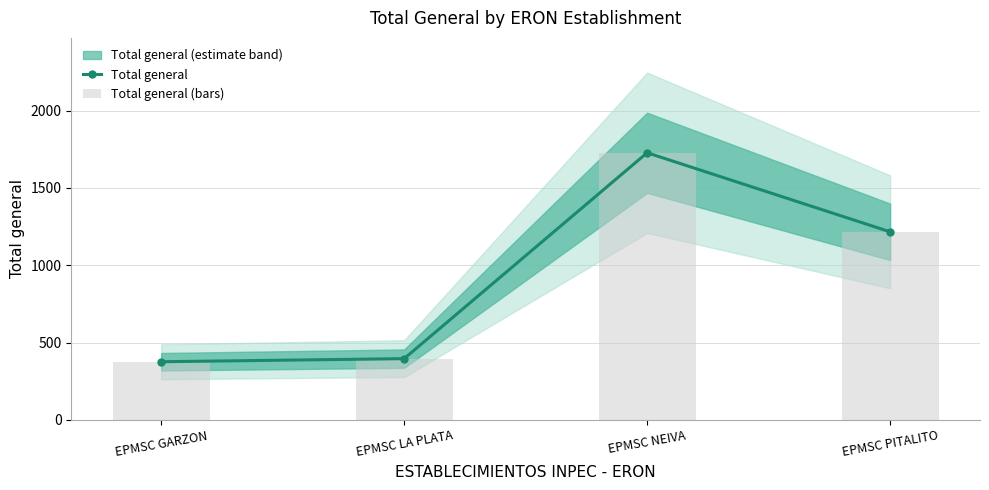

True or false: Total general (bars) has a value of 1216 at EPMSC PITALITO.

True